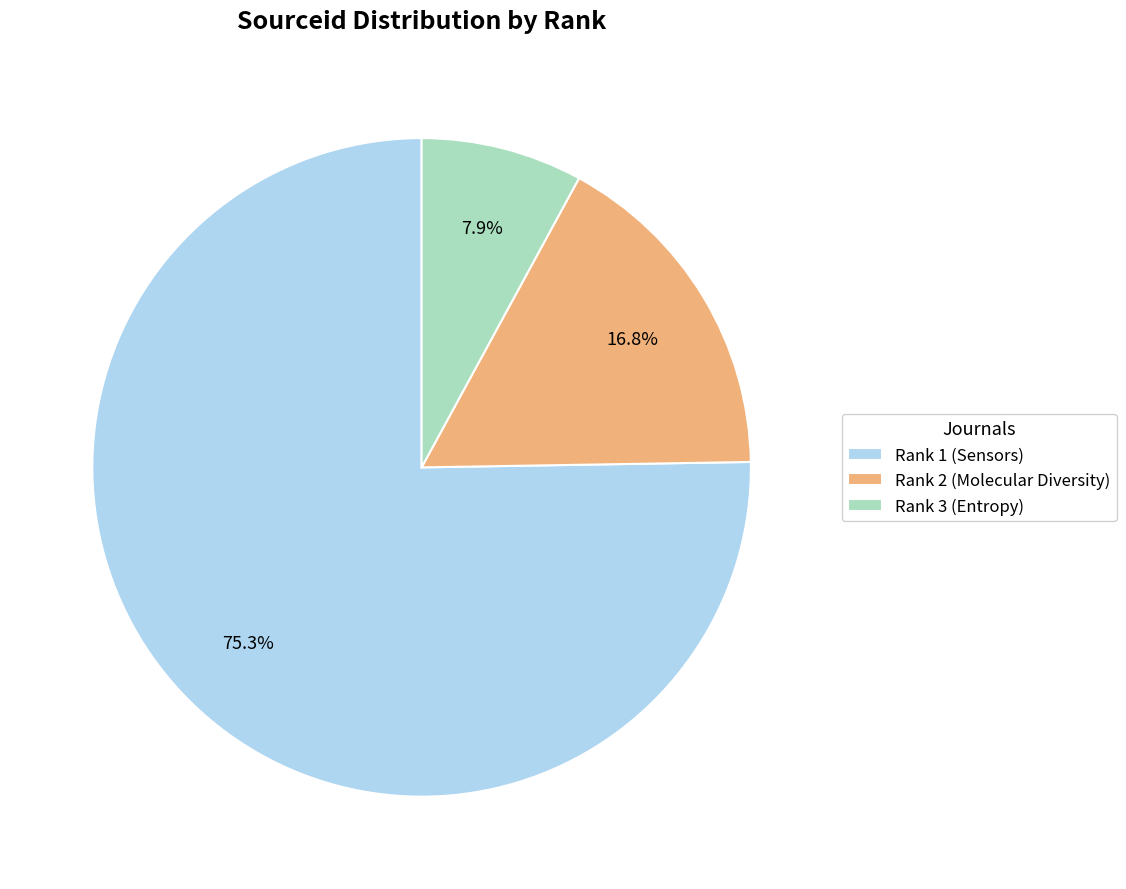

To the nearest percent, what is the average slice percentage?

33%